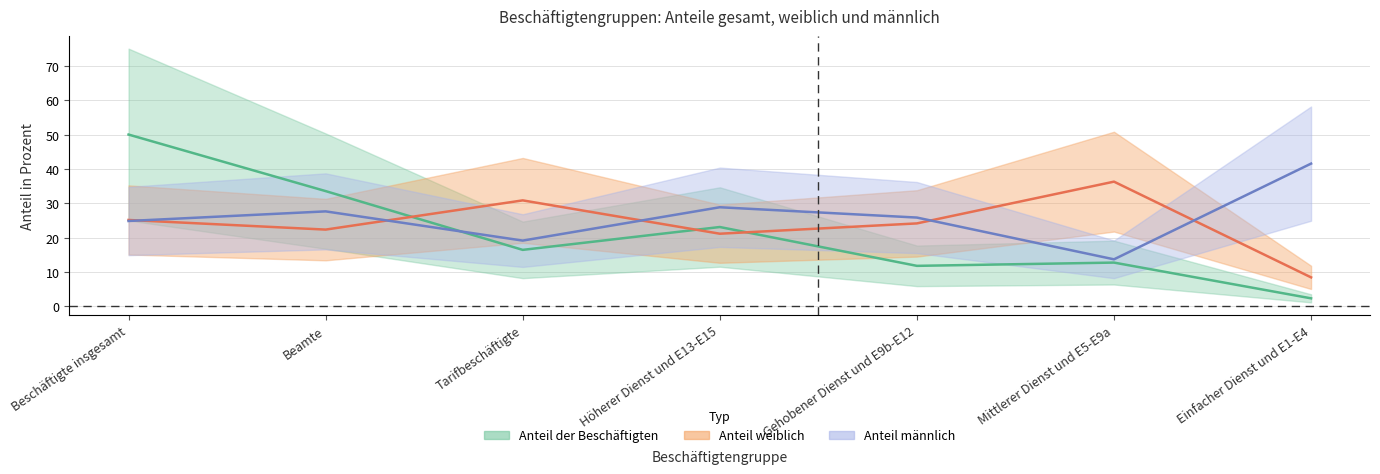

What is the lowest value of the Anteil weiblich series?

8.4